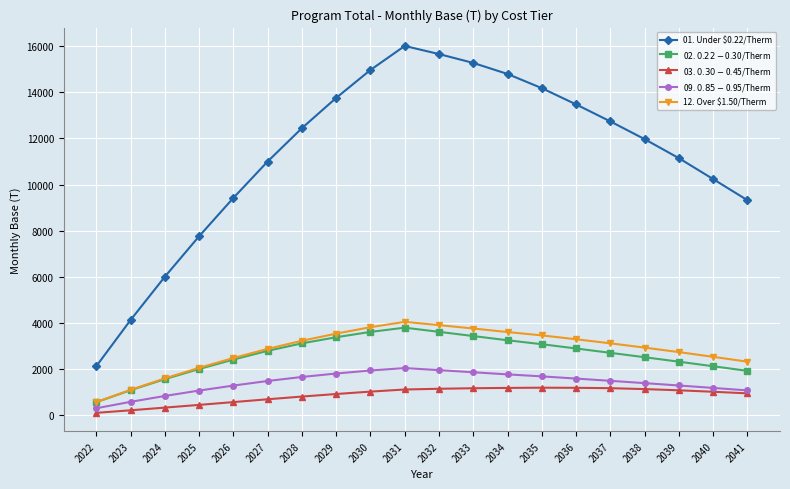

What is the total value across all series at 2032?

26258.8